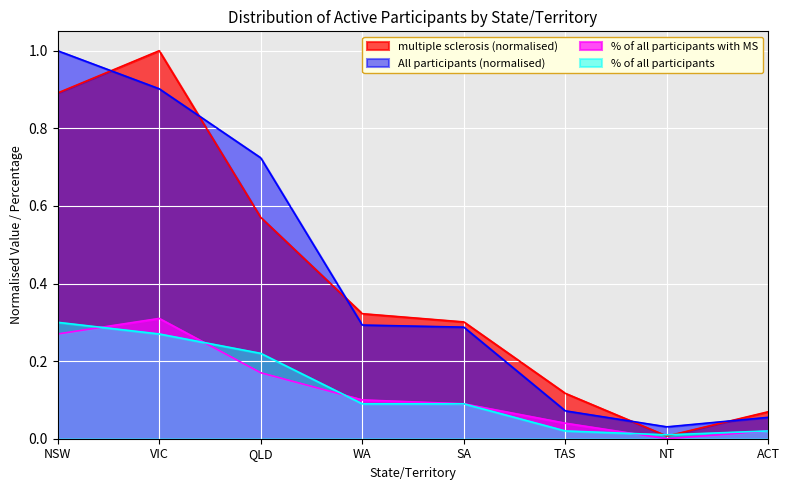

What is the total value across all series at WA?

0.8